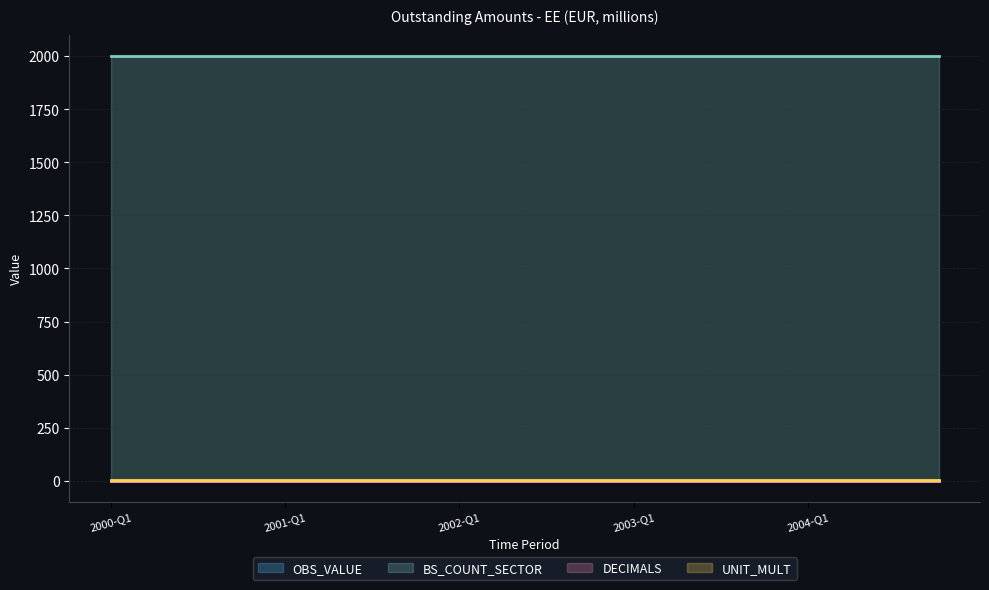

What is the label of the 4th point from the left?

2000-Q4